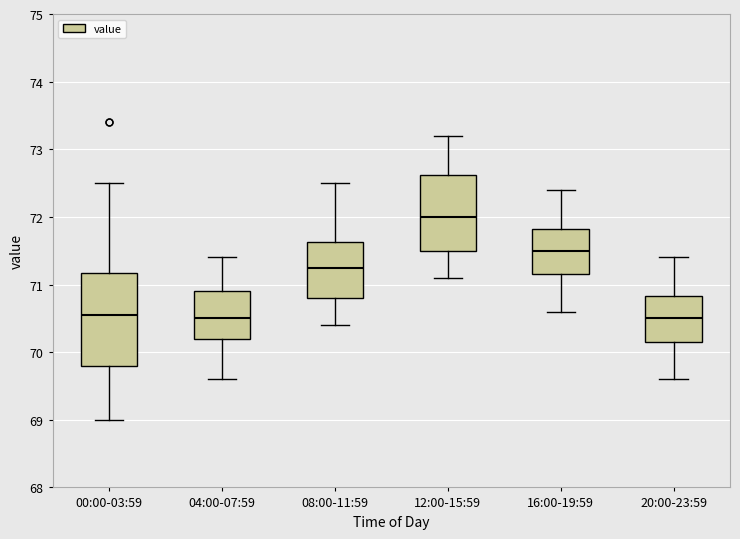

Where is the lower edge of the box for 04:00-07:59 on the y-axis? The values are not printed on the chart, so give them approximately, as read against the axis.

70.2